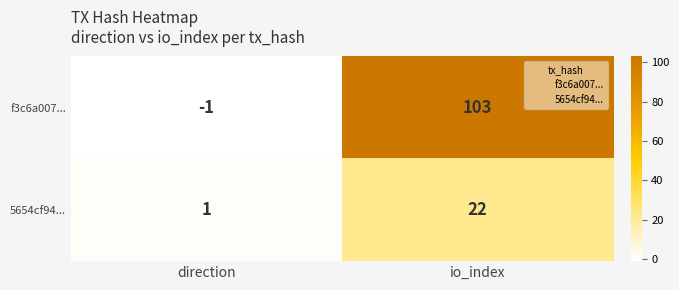

Reading right to left, list all the values displayed in this chart.

f3c6a007...: io_index=103	direction=-1
5654cf94...: io_index=22	direction=1